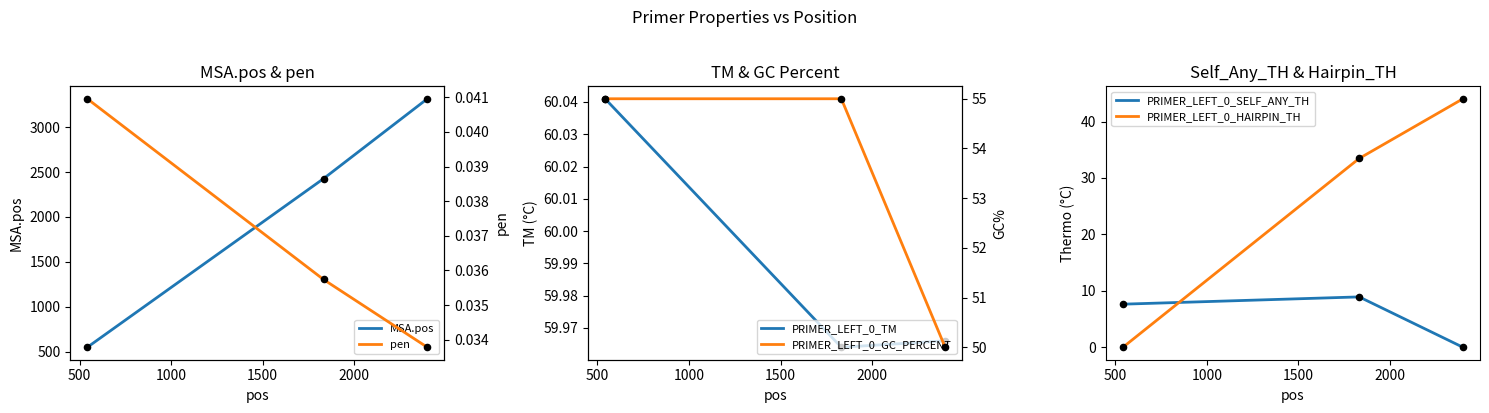

What is the maximum value for PRIMER_LEFT_0_HAIRPIN_TH?

44.0